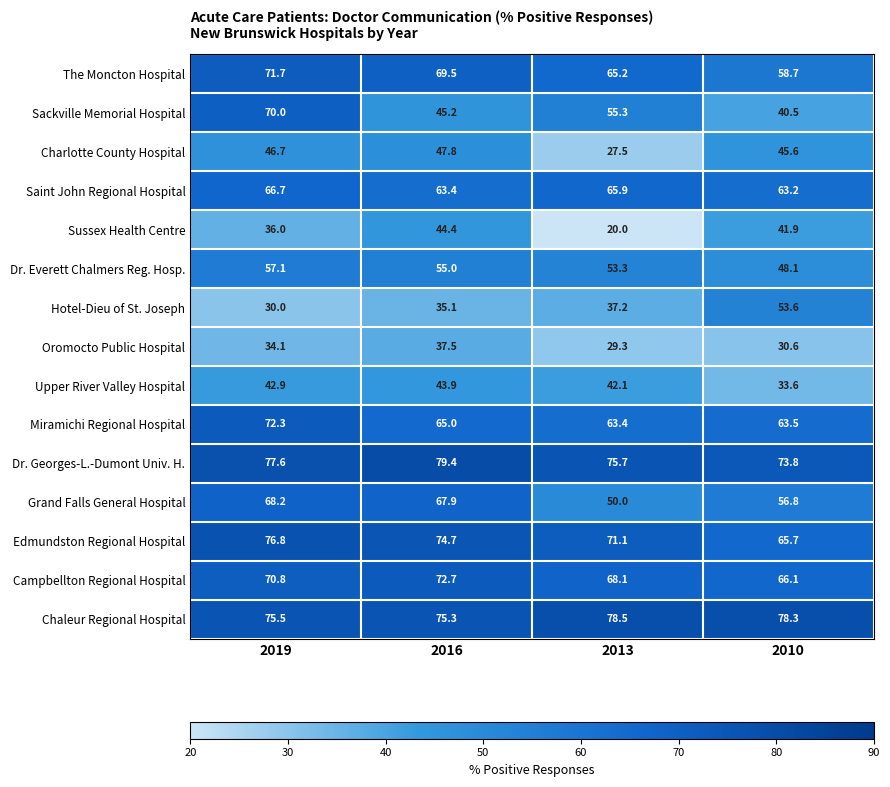

Where does the Miramichi Regional Hospital series first go above 65?

2019